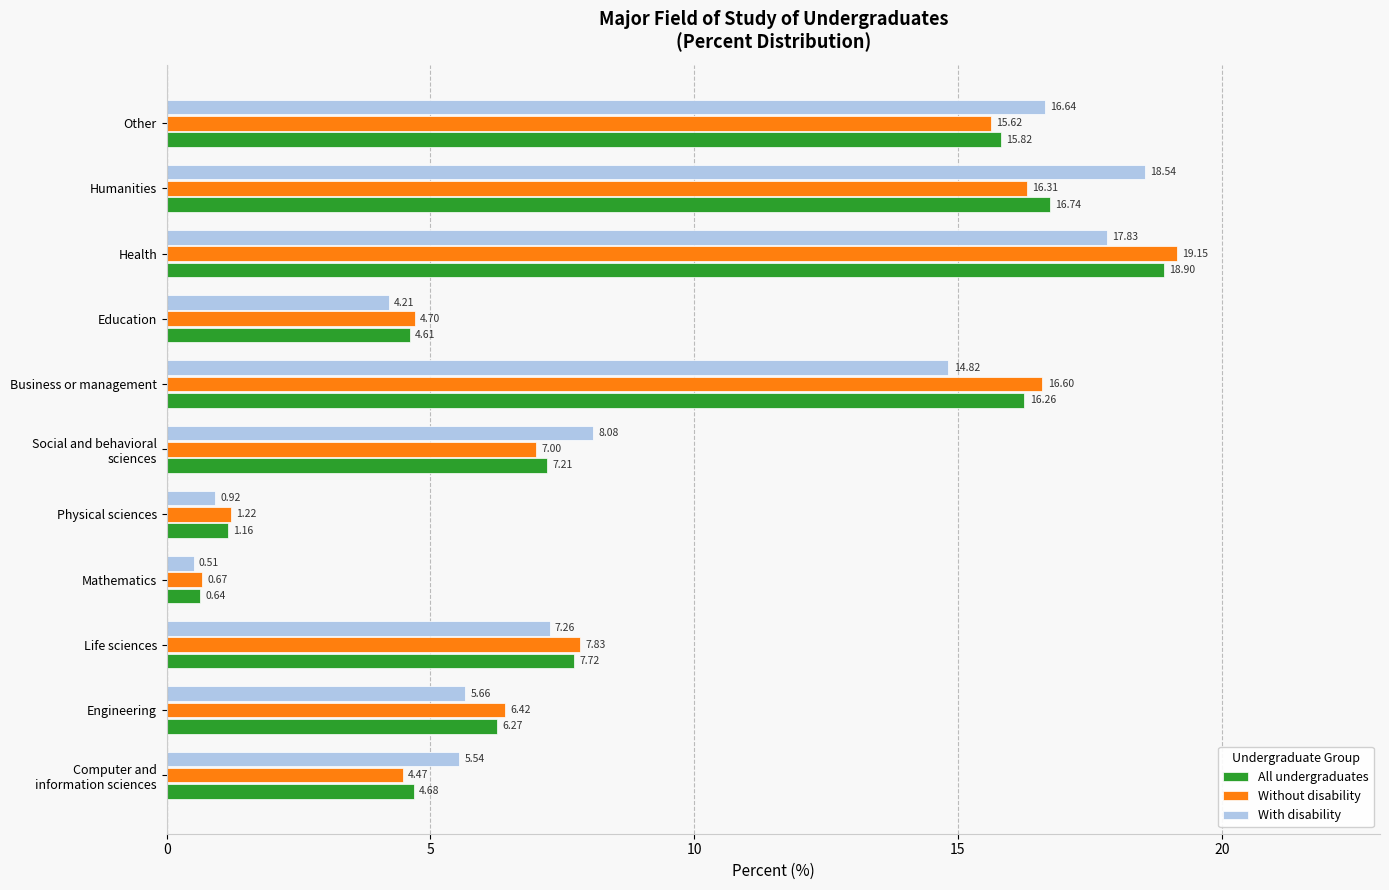

At how many categories does at least one series exceed 9?

4